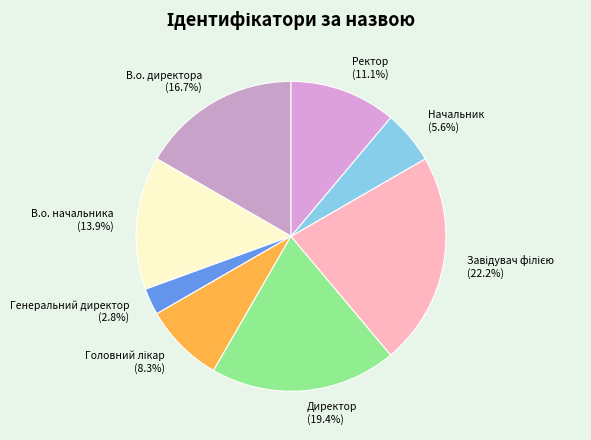

Which category has the smallest portion of the pie?

Генеральний директор